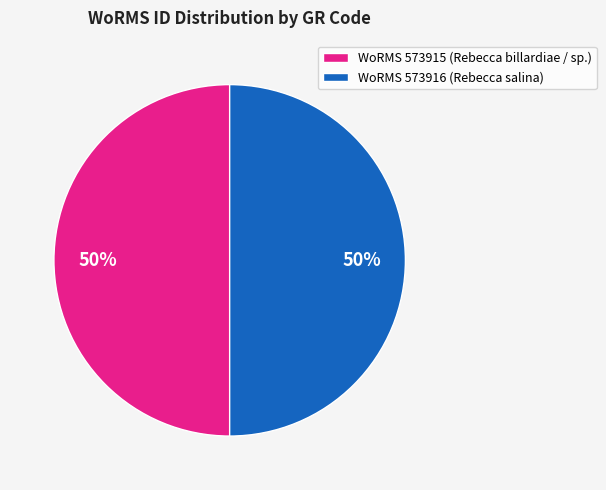

Is the sum of WoRMS 573915 (Rebecca billardiae / sp.) and WoRMS 573916 (Rebecca salina) greater than half?

Yes